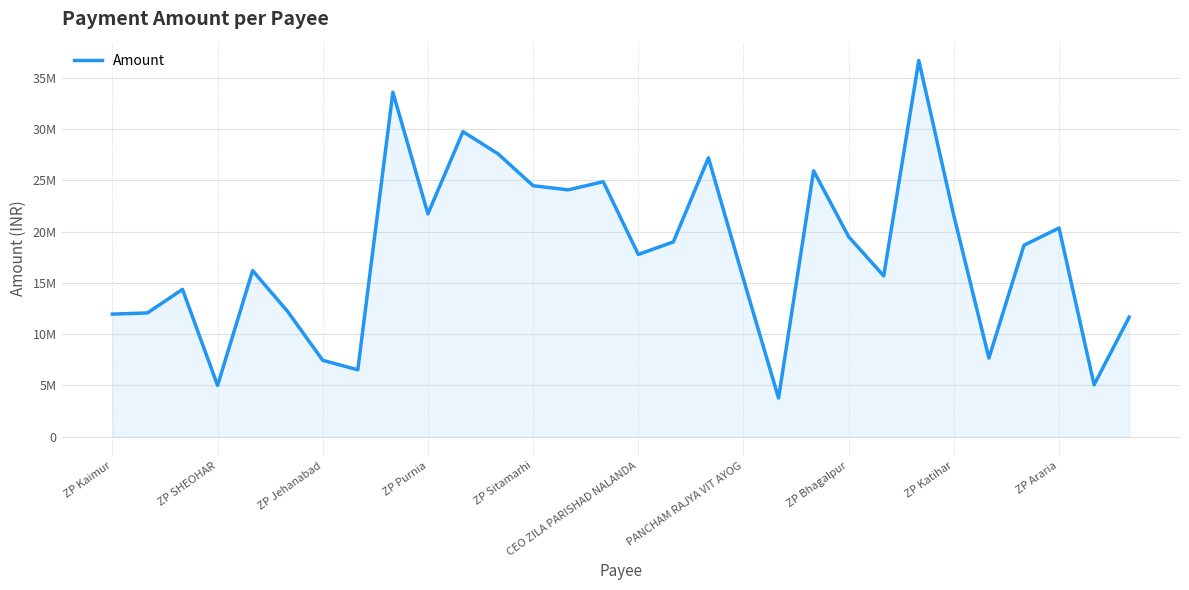

Reading right to left, what are all the values shown in this chart?

11661510	5065375	20350815	18670901	7668458	21544990	36684215	15683162	19500293	25929982	3771580	15352068	27191281	18998778	17772733	24863679	24071645	24473713	27583558	29743665	21731500	33587086	6527917	7449980	12209674	16196875	5001208	14370999	12069900	11958750